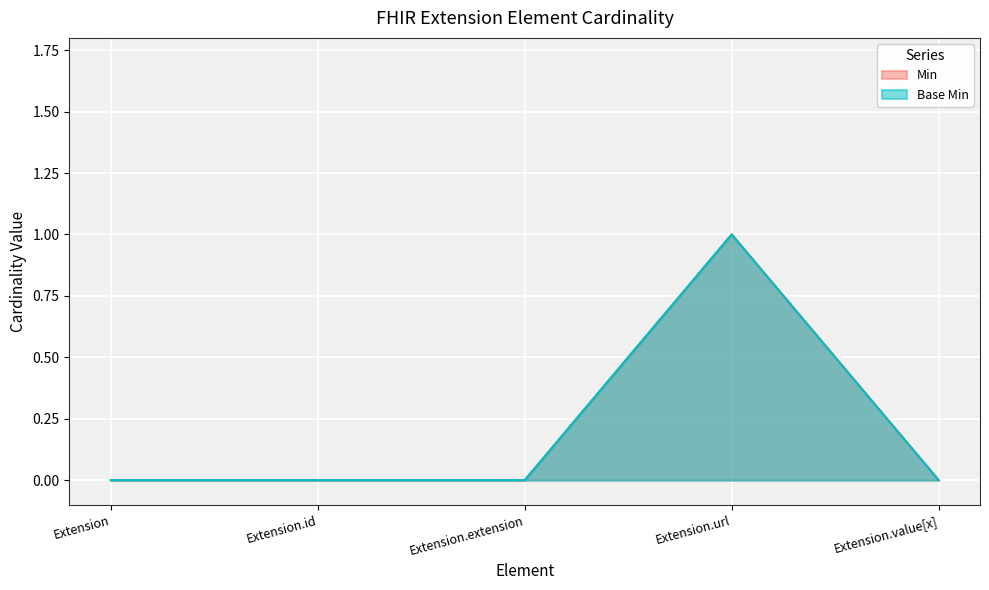

At how many categories does at least one series exceed 0?

1